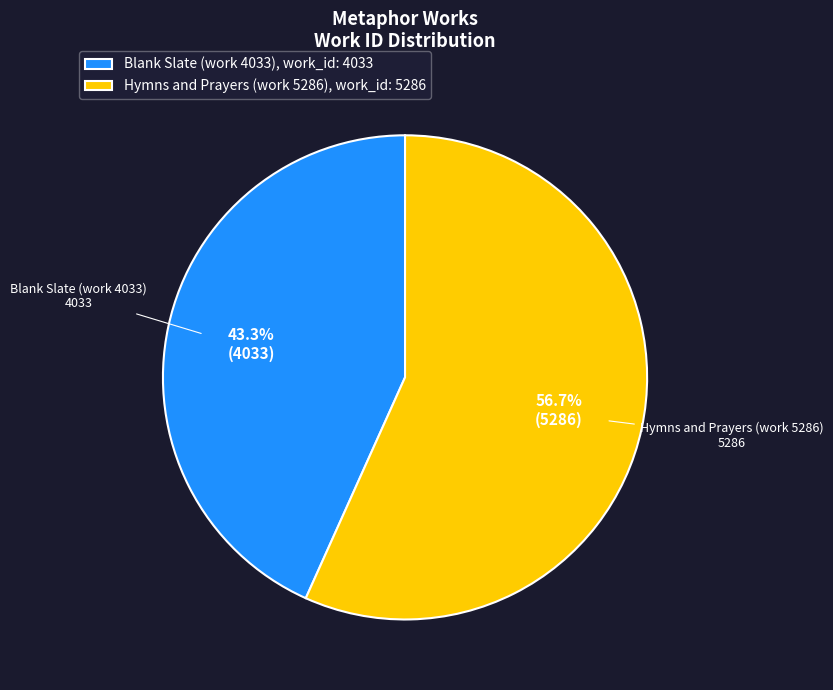

Approximately how many times larger is the value at Hymns and Prayers (work 5286) compared to Blank Slate (work 4033)?

1.3